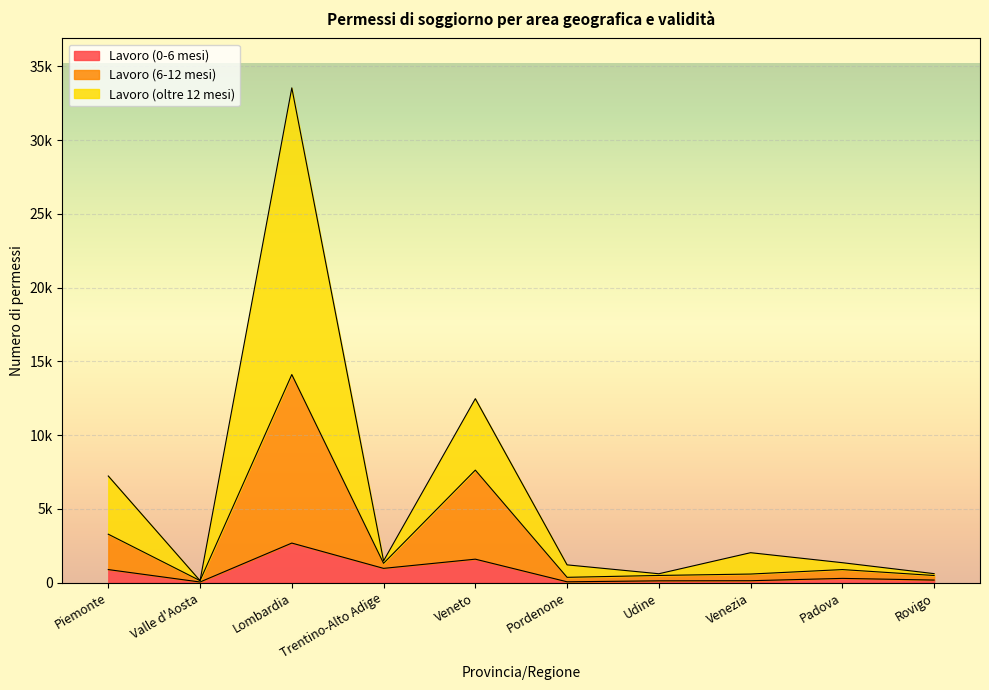

What are all the series names shown in the legend?

Lavoro (0-6 mesi), Lavoro (6-12 mesi), Lavoro (oltre 12 mesi)